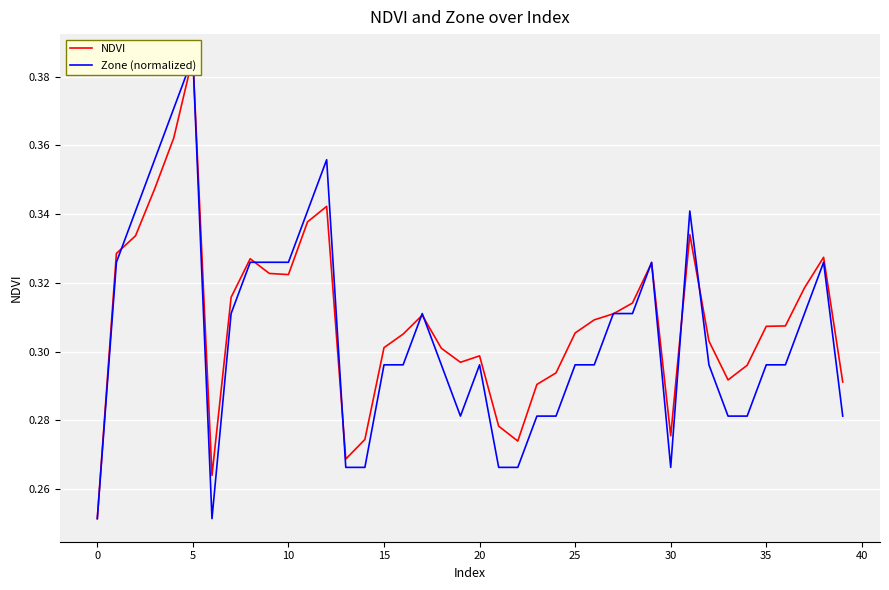

The NDVI series shows 0.3 at 28. True or false?

True